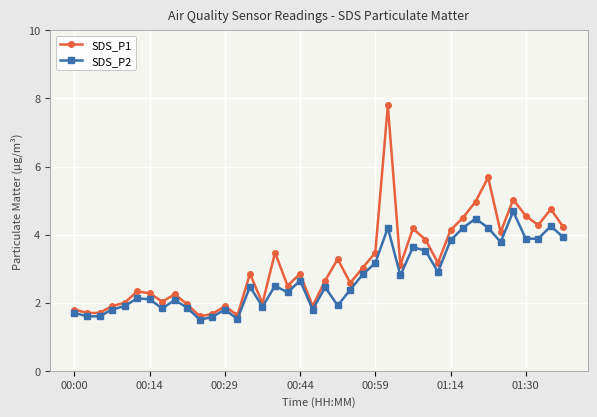

True or false: SDS_P1 and SDS_P2 cross at least once.

False